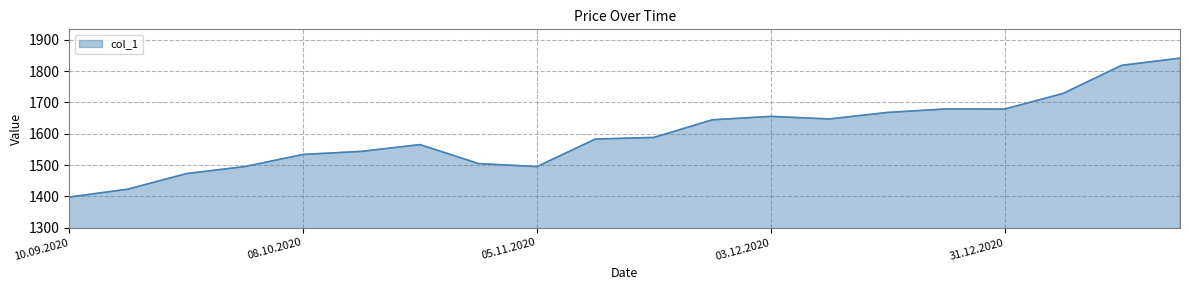

What is the difference between the maximum and second lowest values?

418.4